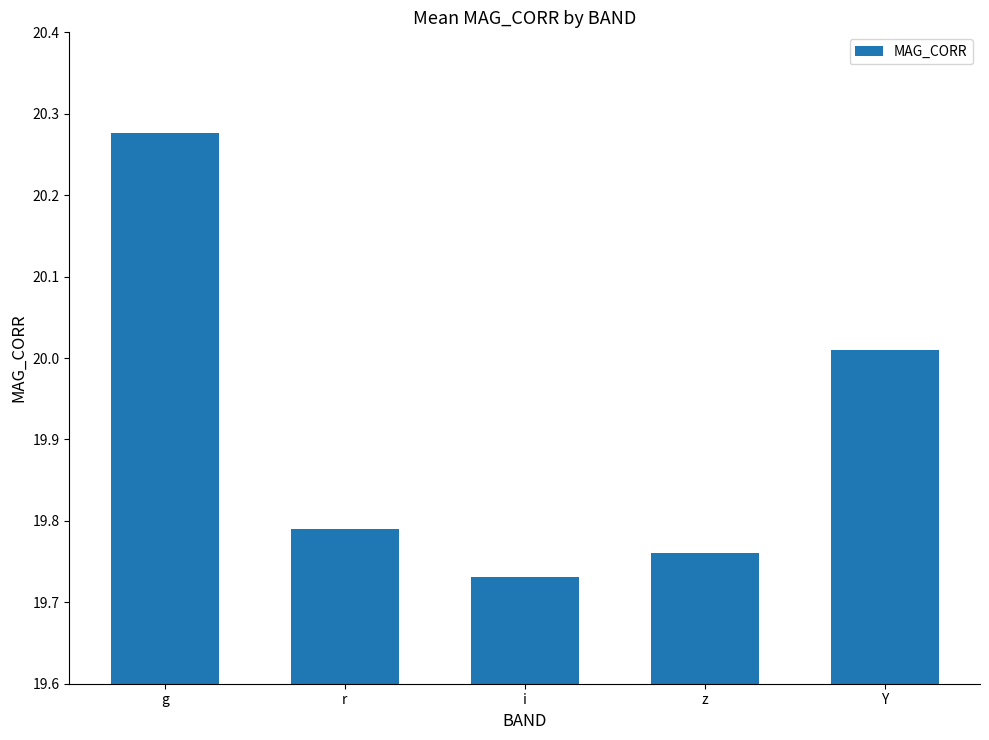

Does the chart contain stacked bars?

No